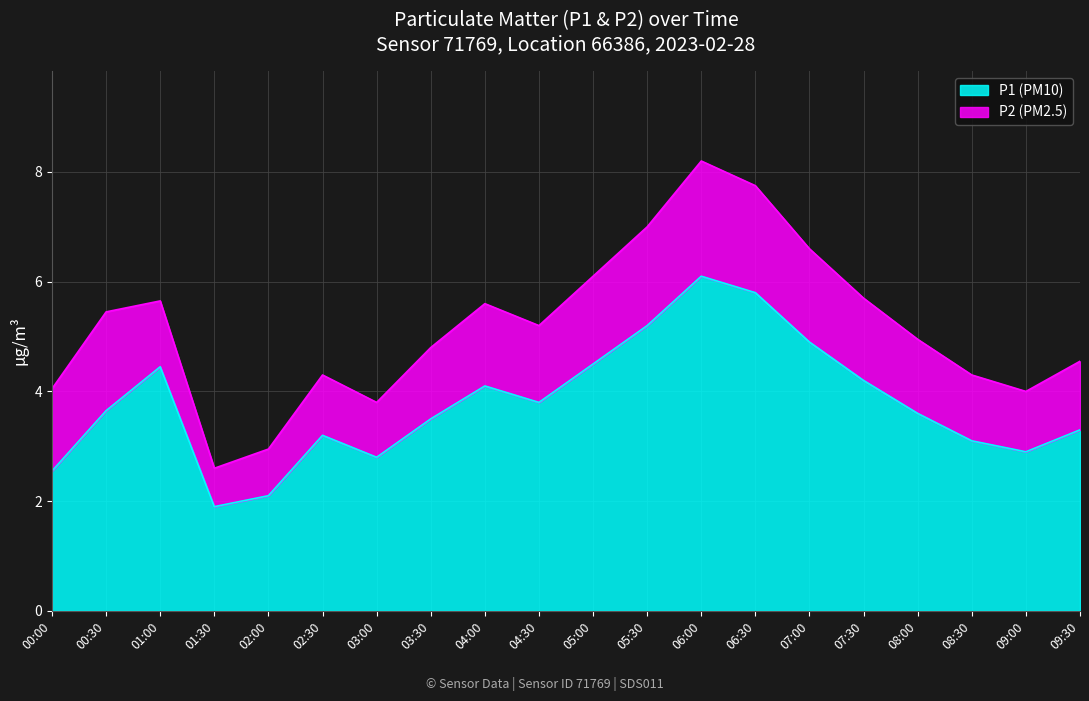

At which category does the data reach its first local peak?

01:00